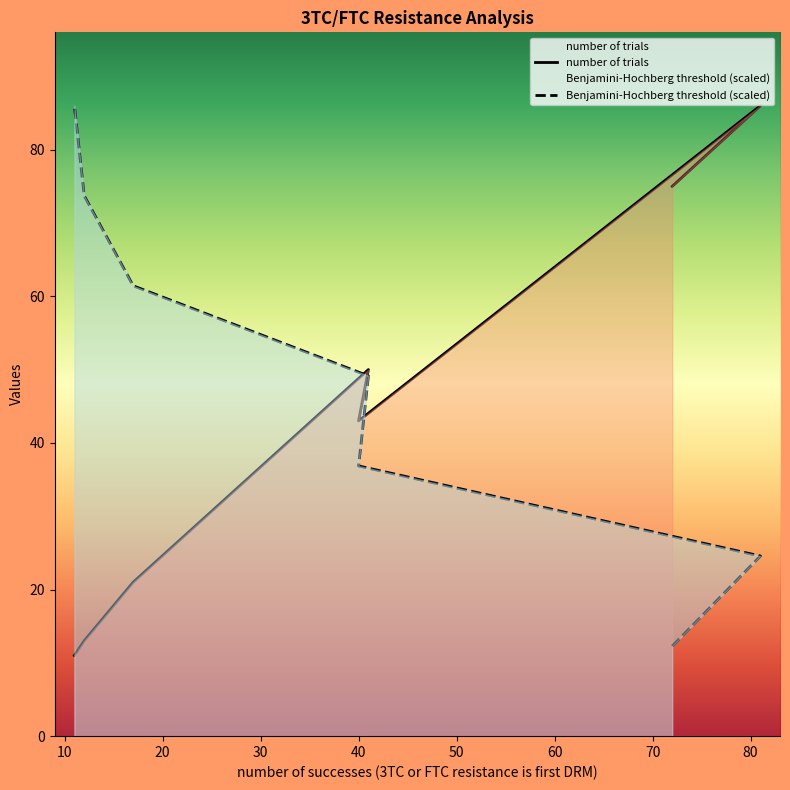

Which series has the largest range (max minus min)?

number of trials